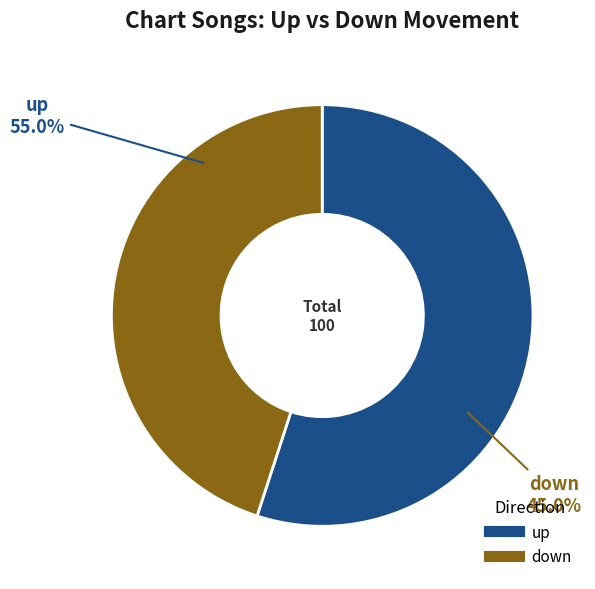

What is the change in value from up to down?

-10